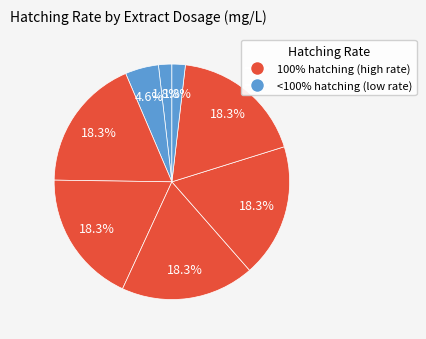

Count the number of slices in the pie.

8